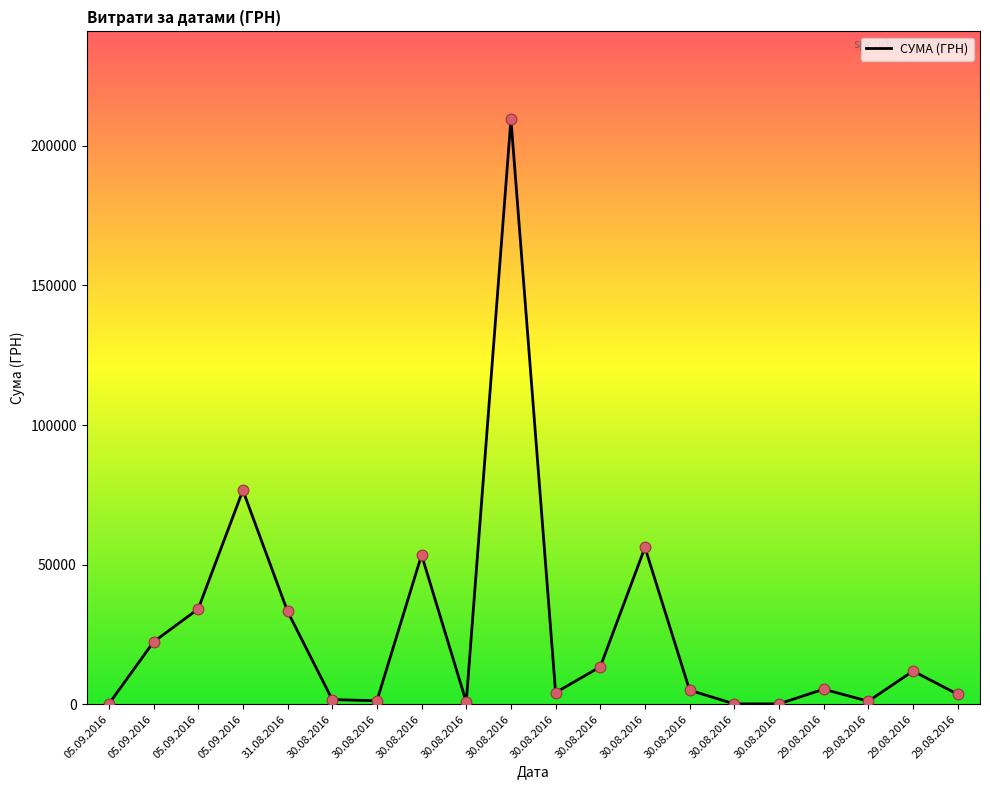

Between 05.09.2016 and 30.08.2016, which is larger?

30.08.2016